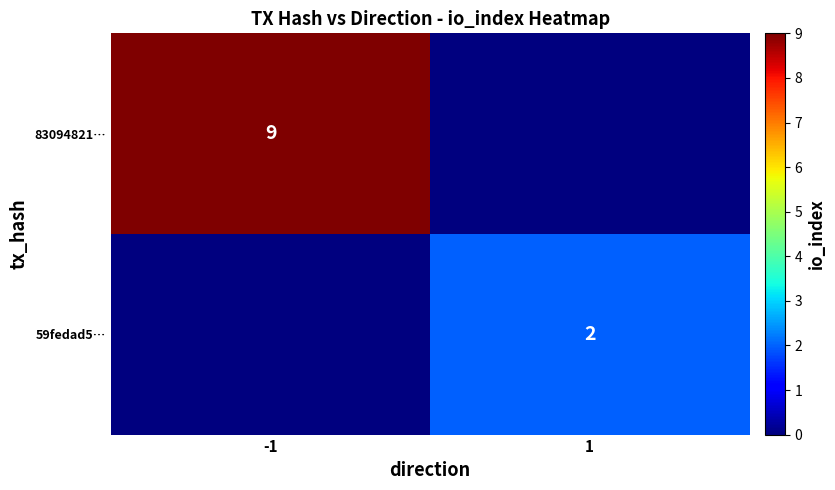

Is the value of 59fedad5… at 1 greater than the value of 83094821… at -1?

No